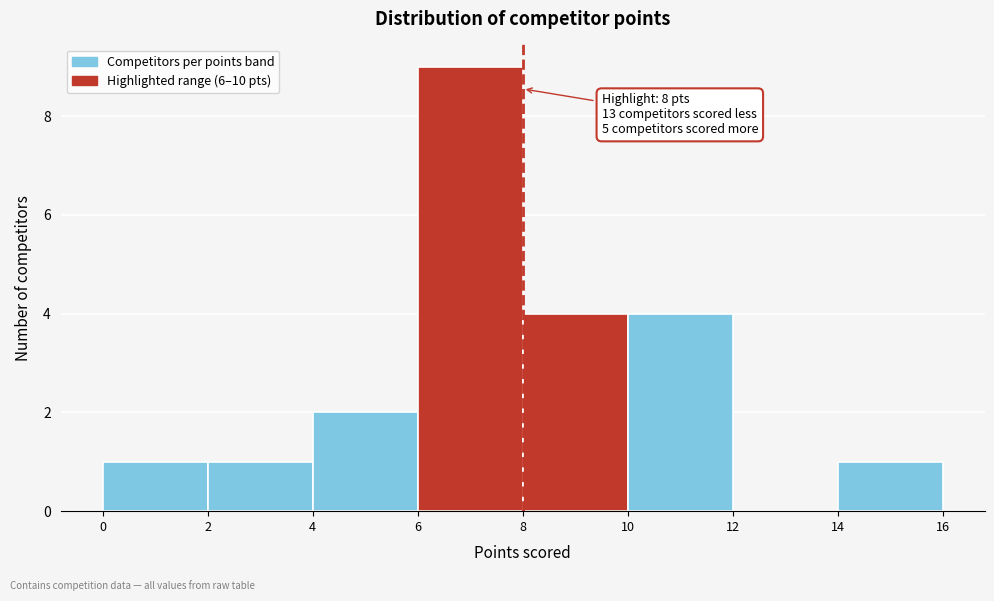

Which range on the x-axis has the tallest bar?

6 to 8